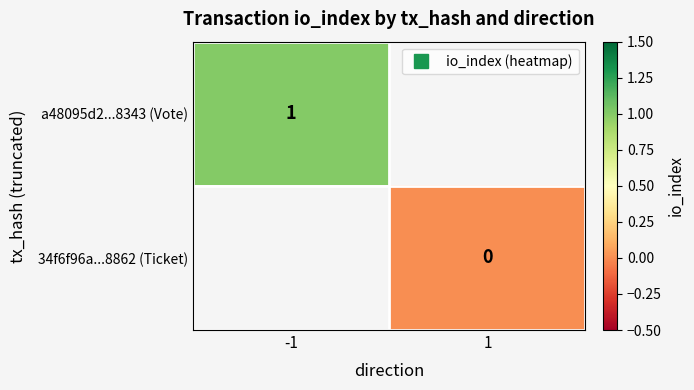

At how many categories does at least one series exceed 0?

1